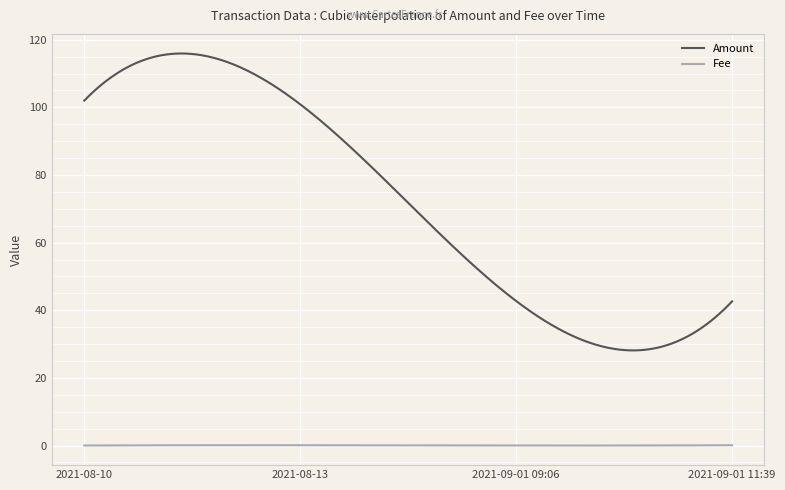

What is the minimum value for Amount?

28.1